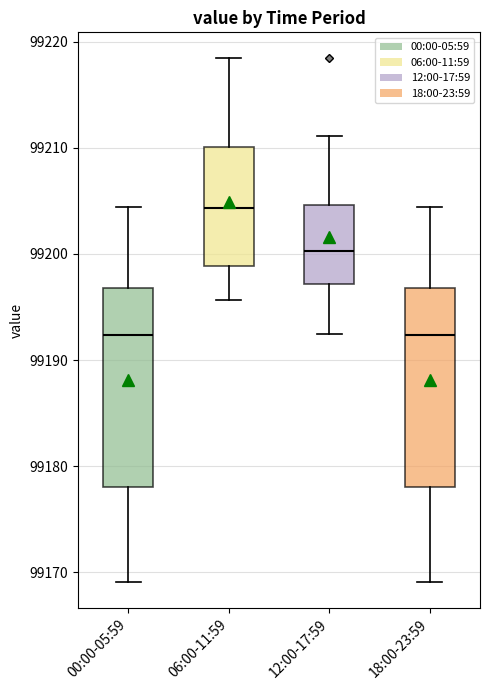

Where does the upper whisker of the box for 00:00-05:59 end on the y-axis? The values are not printed on the chart, so give them approximately, as read against the axis.

99204